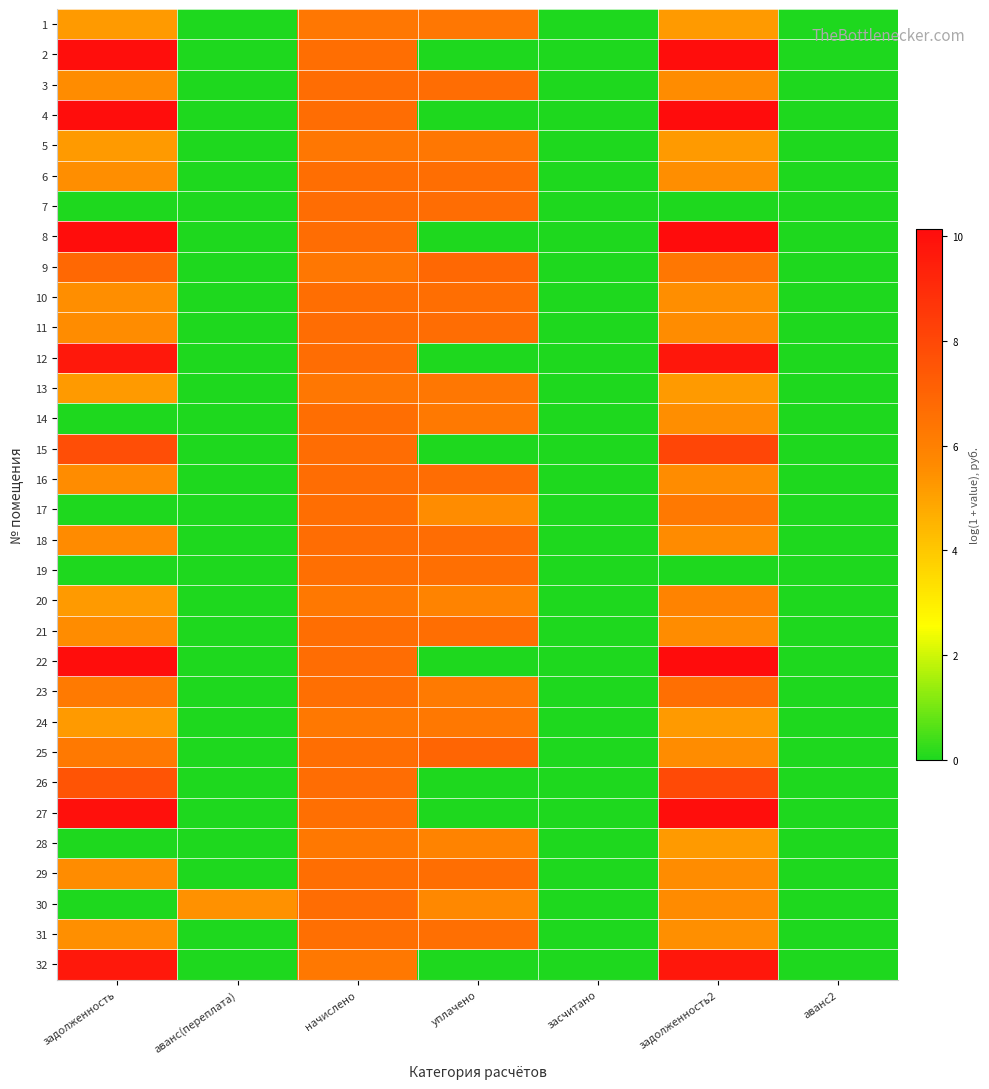

What is the total value across all series at уплачено?

147.6